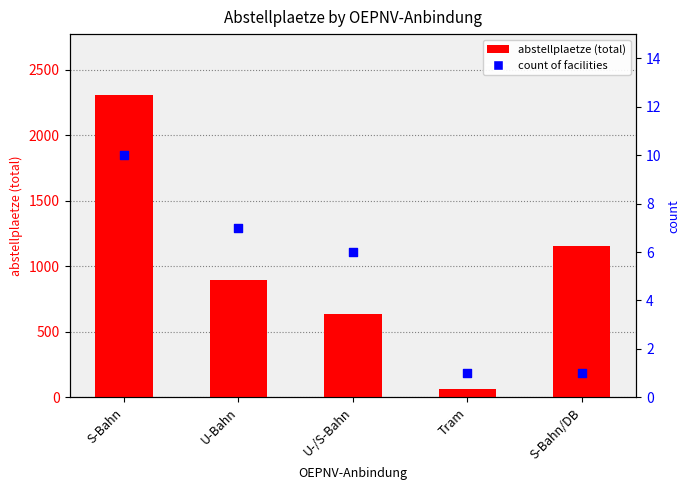

At how many categories does at least one series exceed 1286?

1